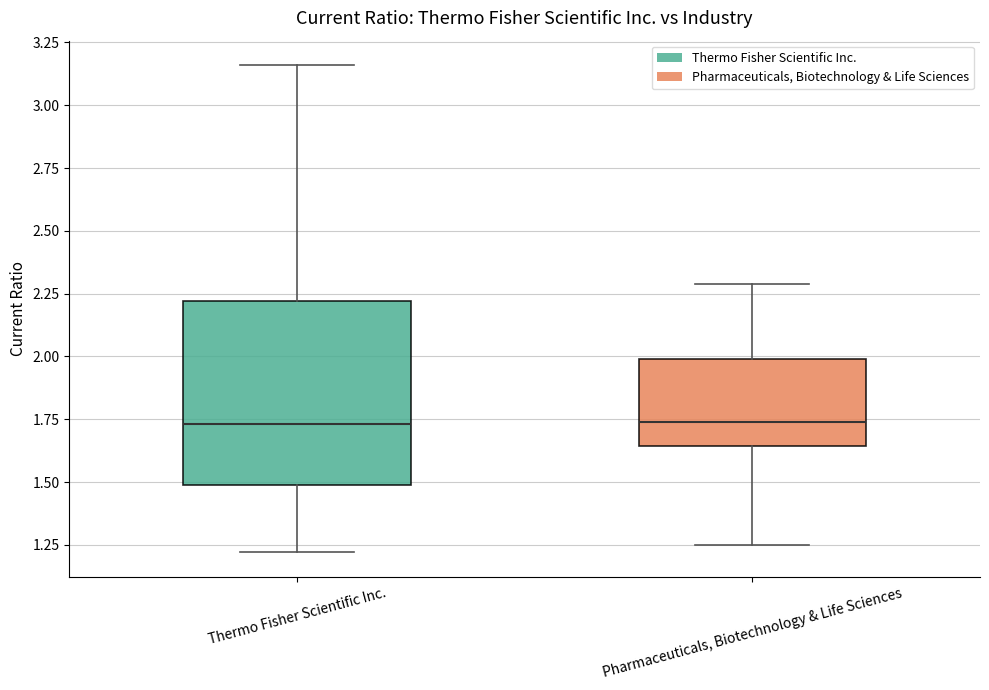

Reading left to right, read every box against the y-axis: the position of its median line, the range the box covers, and the ends of its whiskers. The values are not printed on the chart, so give them approximately, as read against the axis.

Thermo Fisher Scientific Inc.: median 1.75, box 1.50 to 2.20, whiskers 1.20 to 3.15
Pharmaceuticals, Biotechnology & Life Sciences: median 1.75, box 1.65 to 2.00, whiskers 1.25 to 2.30